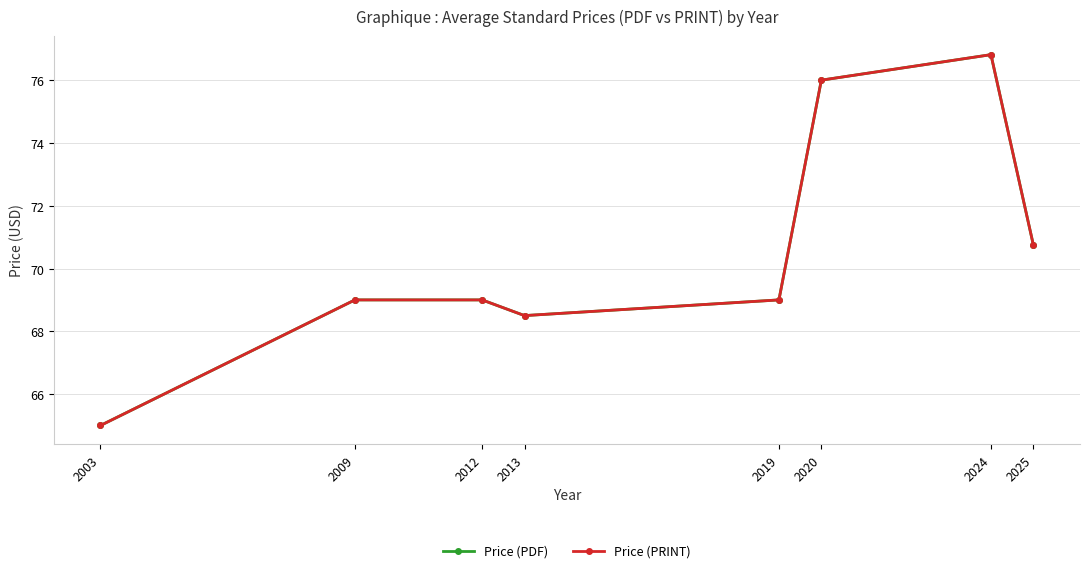

Is this an area chart (filled region under the line)?

No